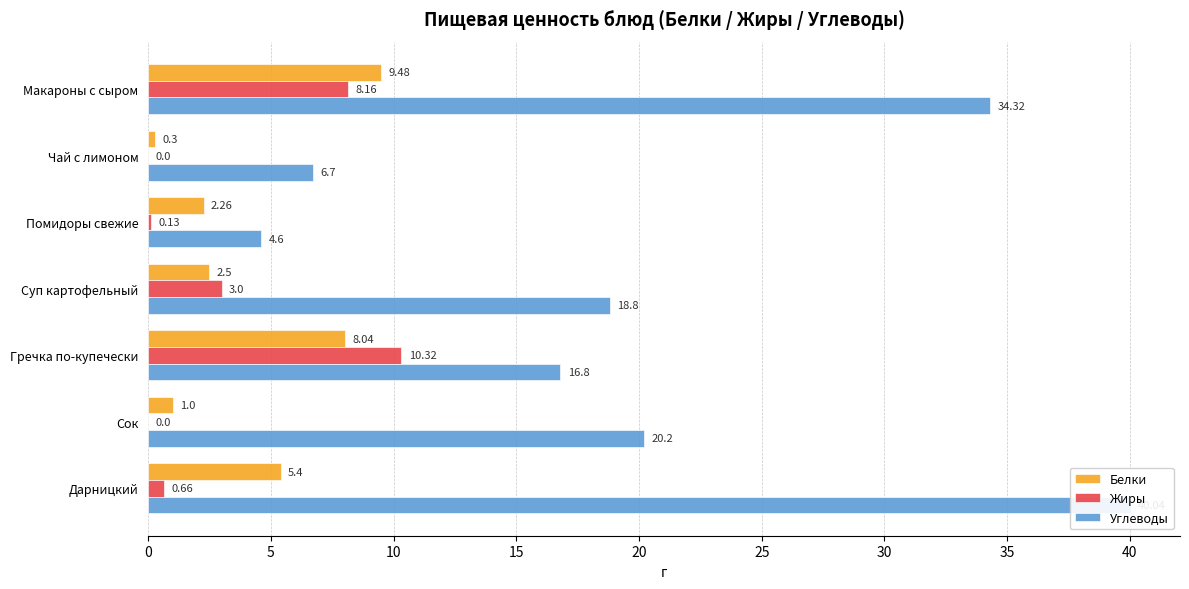

The Углеводы series shows 1.4 at Помидоры свежие. True or false?

False